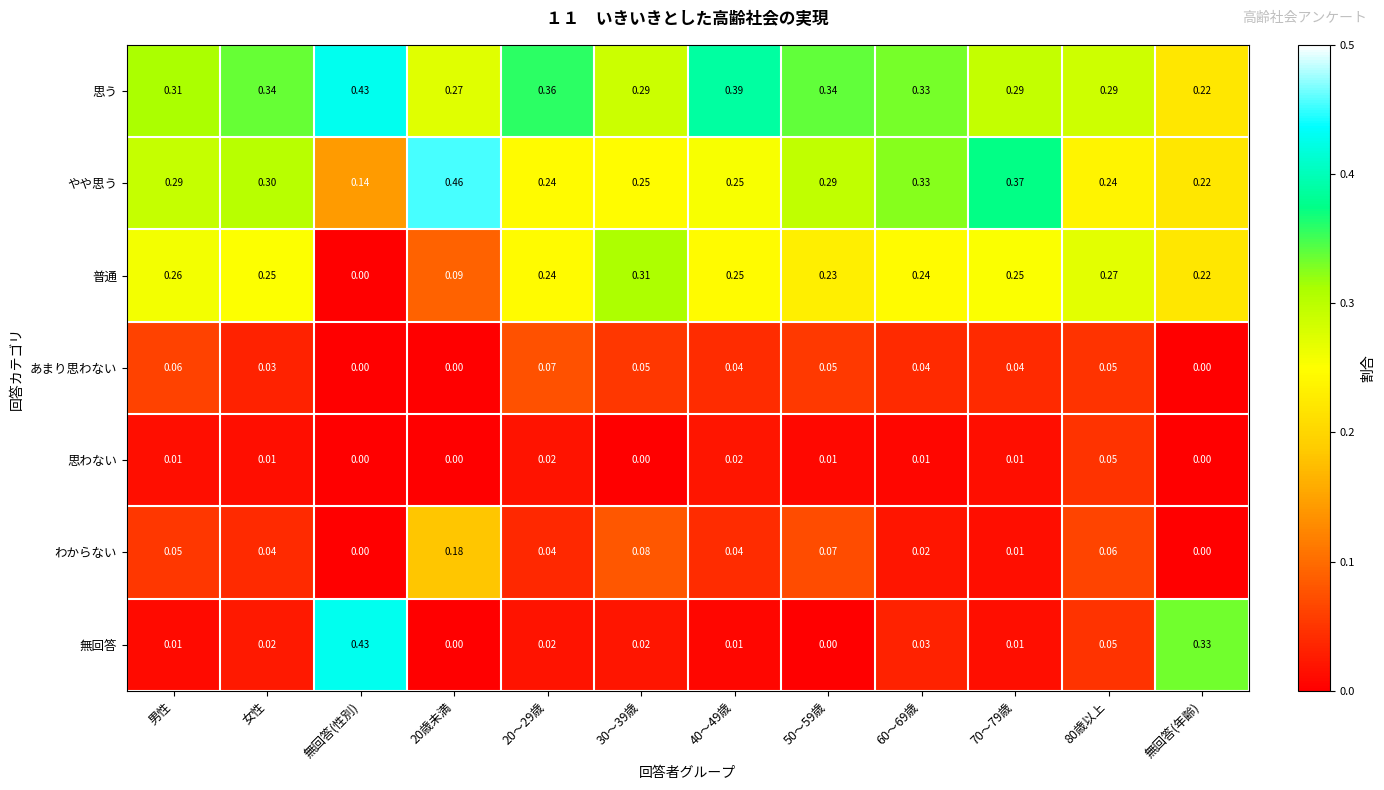

Where is やや思う nearest to the value 0?

無回答(性別)